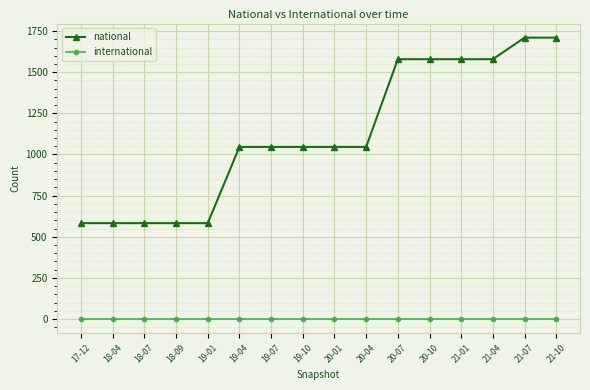

What is the highest value of the national series?

1710